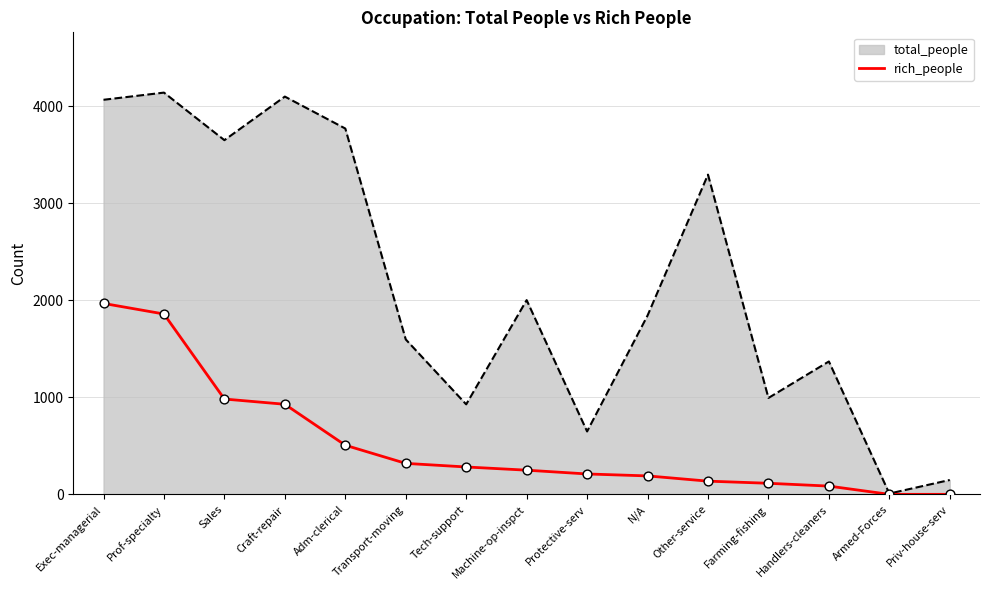

Between Tech-support and Priv-house-serv, which series saw the biggest shift?

total_people